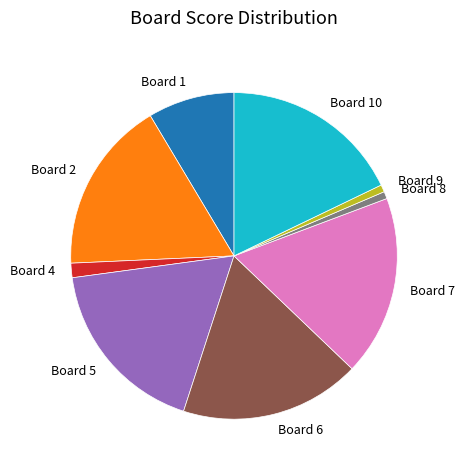

Is Board 9 the majority of the pie?

No